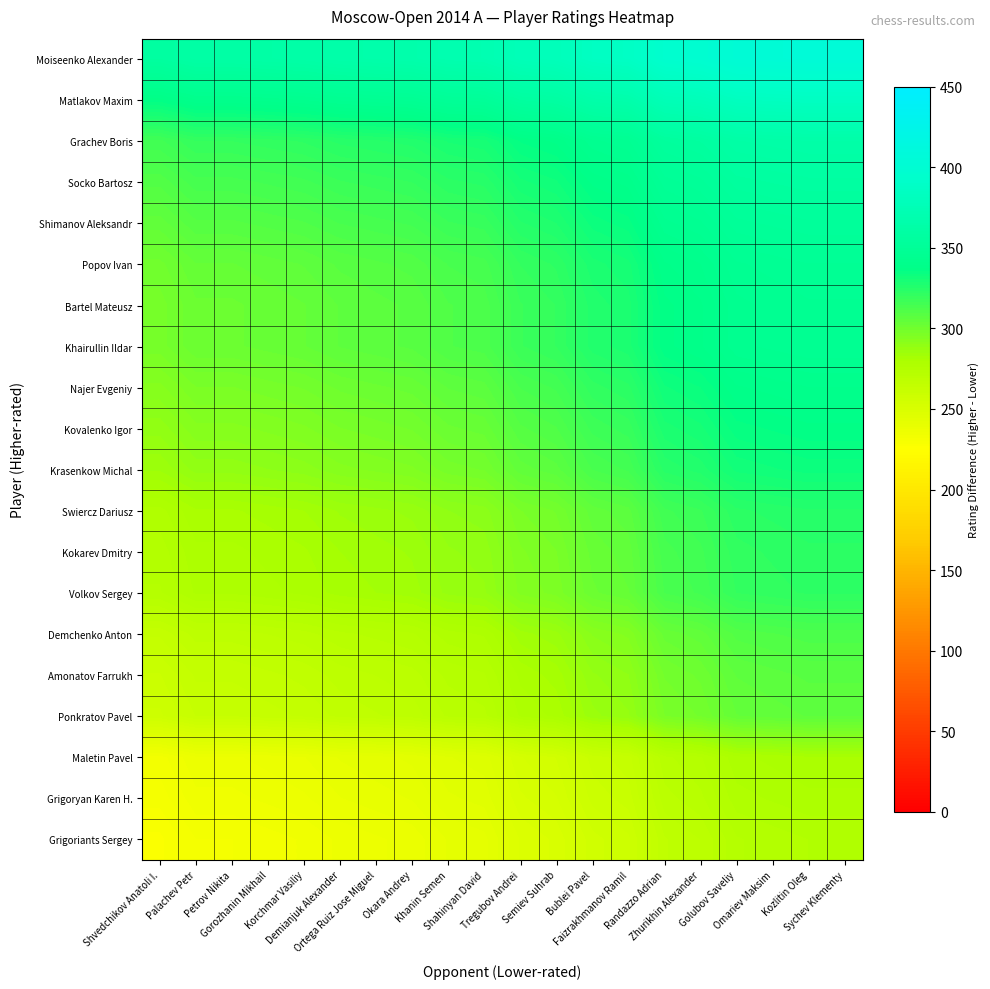

Reading left to right, list all the values displayed in this chart.

Moiseenko Alexander: Shvedchikov Anatoli I.=357	Palachev Petr=361	Petrov Nikita=361	Gorozhanin Mikhail=362	Korchmar Vasiliy=363	Demianjuk Alexander=365	Ortega Ruiz Jose Miguel=366	Okara Andrey=367	Khanin Semen=370	Shahinyan David=371	Tregubov Andrei=377	Semiev Suhrab=379	Bublei Pavel=385	Faizrakhmanov Ramil=387	Randazzo Adrian=396	Zhurikhin Alexander=398	Golubov Saveliy=403	Omariev Maksim=404	Kozlitin Oleg=405	Sychev Klementy=405
Matlakov Maxim: Shvedchikov Anatoli I.=337	Palachev Petr=341	Petrov Nikita=341	Gorozhanin Mikhail=342	Korchmar Vasiliy=343	Demianjuk Alexander=345	Ortega Ruiz Jose Miguel=346	Okara Andrey=347	Khanin Semen=350	Shahinyan David=351	Tregubov Andrei=357	Semiev Suhrab=359	Bublei Pavel=365	Faizrakhmanov Ramil=367	Randazzo Adrian=376	Zhurikhin Alexander=378	Golubov Saveliy=383	Omariev Maksim=384	Kozlitin Oleg=385	Sychev Klementy=385
Grachev Boris: Shvedchikov Anatoli I.=316	Palachev Petr=320	Petrov Nikita=320	Gorozhanin Mikhail=321	Korchmar Vasiliy=322	Demianjuk Alexander=324	Ortega Ruiz Jose Miguel=325	Okara Andrey=326	Khanin Semen=329	Shahinyan David=330	Tregubov Andrei=336	Semiev Suhrab=338	Bublei Pavel=344	Faizrakhmanov Ramil=346	Randazzo Adrian=355	Zhurikhin Alexander=357	Golubov Saveliy=362	Omariev Maksim=363	Kozlitin Oleg=364	Sychev Klementy=364
Socko Bartosz: Shvedchikov Anatoli I.=310	Palachev Petr=314	Petrov Nikita=314	Gorozhanin Mikhail=315	Korchmar Vasiliy=316	Demianjuk Alexander=318	Ortega Ruiz Jose Miguel=319	Okara Andrey=320	Khanin Semen=323	Shahinyan David=324	Tregubov Andrei=330	Semiev Suhrab=332	Bublei Pavel=338	Faizrakhmanov Ramil=340	Randazzo Adrian=349	Zhurikhin Alexander=351	Golubov Saveliy=356	Omariev Maksim=357	Kozlitin Oleg=358	Sychev Klementy=358
Shimanov Aleksandr: Shvedchikov Anatoli I.=305	Palachev Petr=309	Petrov Nikita=309	Gorozhanin Mikhail=310	Korchmar Vasiliy=311	Demianjuk Alexander=313	Ortega Ruiz Jose Miguel=314	Okara Andrey=315	Khanin Semen=318	Shahinyan David=319	Tregubov Andrei=325	Semiev Suhrab=327	Bublei Pavel=333	Faizrakhmanov Ramil=335	Randazzo Adrian=344	Zhurikhin Alexander=346	Golubov Saveliy=351	Omariev Maksim=352	Kozlitin Oleg=353	Sychev Klementy=353
Popov Ivan: Shvedchikov Anatoli I.=300	Palachev Petr=304	Petrov Nikita=304	Gorozhanin Mikhail=305	Korchmar Vasiliy=306	Demianjuk Alexander=308	Ortega Ruiz Jose Miguel=309	Okara Andrey=310	Khanin Semen=313	Shahinyan David=314	Tregubov Andrei=320	Semiev Suhrab=322	Bublei Pavel=328	Faizrakhmanov Ramil=330	Randazzo Adrian=339	Zhurikhin Alexander=341	Golubov Saveliy=346	Omariev Maksim=347	Kozlitin Oleg=348	Sychev Klementy=348
Bartel Mateusz: Shvedchikov Anatoli I.=298	Palachev Petr=302	Petrov Nikita=302	Gorozhanin Mikhail=303	Korchmar Vasiliy=304	Demianjuk Alexander=306	Ortega Ruiz Jose Miguel=307	Okara Andrey=308	Khanin Semen=311	Shahinyan David=312	Tregubov Andrei=318	Semiev Suhrab=320	Bublei Pavel=326	Faizrakhmanov Ramil=328	Randazzo Adrian=337	Zhurikhin Alexander=339	Golubov Saveliy=344	Omariev Maksim=345	Kozlitin Oleg=346	Sychev Klementy=346
Khairullin Ildar: Shvedchikov Anatoli I.=298	Palachev Petr=302	Petrov Nikita=302	Gorozhanin Mikhail=303	Korchmar Vasiliy=304	Demianjuk Alexander=306	Ortega Ruiz Jose Miguel=307	Okara Andrey=308	Khanin Semen=311	Shahinyan David=312	Tregubov Andrei=318	Semiev Suhrab=320	Bublei Pavel=326	Faizrakhmanov Ramil=328	Randazzo Adrian=337	Zhurikhin Alexander=339	Golubov Saveliy=344	Omariev Maksim=345	Kozlitin Oleg=346	Sychev Klementy=346
Najer Evgeniy: Shvedchikov Anatoli I.=293	Palachev Petr=297	Petrov Nikita=297	Gorozhanin Mikhail=298	Korchmar Vasiliy=299	Demianjuk Alexander=301	Ortega Ruiz Jose Miguel=302	Okara Andrey=303	Khanin Semen=306	Shahinyan David=307	Tregubov Andrei=313	Semiev Suhrab=315	Bublei Pavel=321	Faizrakhmanov Ramil=323	Randazzo Adrian=332	Zhurikhin Alexander=334	Golubov Saveliy=339	Omariev Maksim=340	Kozlitin Oleg=341	Sychev Klementy=341
Kovalenko Igor: Shvedchikov Anatoli I.=289	Palachev Petr=293	Petrov Nikita=293	Gorozhanin Mikhail=294	Korchmar Vasiliy=295	Demianjuk Alexander=297	Ortega Ruiz Jose Miguel=298	Okara Andrey=299	Khanin Semen=302	Shahinyan David=303	Tregubov Andrei=309	Semiev Suhrab=311	Bublei Pavel=317	Faizrakhmanov Ramil=319	Randazzo Adrian=328	Zhurikhin Alexander=330	Golubov Saveliy=335	Omariev Maksim=336	Kozlitin Oleg=337	Sychev Klementy=337
Krasenkow Michal: Shvedchikov Anatoli I.=285	Palachev Petr=289	Petrov Nikita=289	Gorozhanin Mikhail=290	Korchmar Vasiliy=291	Demianjuk Alexander=293	Ortega Ruiz Jose Miguel=294	Okara Andrey=295	Khanin Semen=298	Shahinyan David=299	Tregubov Andrei=305	Semiev Suhrab=307	Bublei Pavel=313	Faizrakhmanov Ramil=315	Randazzo Adrian=324	Zhurikhin Alexander=326	Golubov Saveliy=331	Omariev Maksim=332	Kozlitin Oleg=333	Sychev Klementy=333
Swiercz Dariusz: Shvedchikov Anatoli I.=277	Palachev Petr=281	Petrov Nikita=281	Gorozhanin Mikhail=282	Korchmar Vasiliy=283	Demianjuk Alexander=285	Ortega Ruiz Jose Miguel=286	Okara Andrey=287	Khanin Semen=290	Shahinyan David=291	Tregubov Andrei=297	Semiev Suhrab=299	Bublei Pavel=305	Faizrakhmanov Ramil=307	Randazzo Adrian=316	Zhurikhin Alexander=318	Golubov Saveliy=323	Omariev Maksim=324	Kozlitin Oleg=325	Sychev Klementy=325
Kokarev Dmitry: Shvedchikov Anatoli I.=275	Palachev Petr=279	Petrov Nikita=279	Gorozhanin Mikhail=280	Korchmar Vasiliy=281	Demianjuk Alexander=283	Ortega Ruiz Jose Miguel=284	Okara Andrey=285	Khanin Semen=288	Shahinyan David=289	Tregubov Andrei=295	Semiev Suhrab=297	Bublei Pavel=303	Faizrakhmanov Ramil=305	Randazzo Adrian=314	Zhurikhin Alexander=316	Golubov Saveliy=321	Omariev Maksim=322	Kozlitin Oleg=323	Sychev Klementy=323
Volkov Sergey: Shvedchikov Anatoli I.=274	Palachev Petr=278	Petrov Nikita=278	Gorozhanin Mikhail=279	Korchmar Vasiliy=280	Demianjuk Alexander=282	Ortega Ruiz Jose Miguel=283	Okara Andrey=284	Khanin Semen=287	Shahinyan David=288	Tregubov Andrei=294	Semiev Suhrab=296	Bublei Pavel=302	Faizrakhmanov Ramil=304	Randazzo Adrian=313	Zhurikhin Alexander=315	Golubov Saveliy=320	Omariev Maksim=321	Kozlitin Oleg=322	Sychev Klementy=322
Demchenko Anton: Shvedchikov Anatoli I.=264	Palachev Petr=268	Petrov Nikita=268	Gorozhanin Mikhail=269	Korchmar Vasiliy=270	Demianjuk Alexander=272	Ortega Ruiz Jose Miguel=273	Okara Andrey=274	Khanin Semen=277	Shahinyan David=278	Tregubov Andrei=284	Semiev Suhrab=286	Bublei Pavel=292	Faizrakhmanov Ramil=294	Randazzo Adrian=303	Zhurikhin Alexander=305	Golubov Saveliy=310	Omariev Maksim=311	Kozlitin Oleg=312	Sychev Klementy=312
Amonatov Farrukh: Shvedchikov Anatoli I.=260	Palachev Petr=264	Petrov Nikita=264	Gorozhanin Mikhail=265	Korchmar Vasiliy=266	Demianjuk Alexander=268	Ortega Ruiz Jose Miguel=269	Okara Andrey=270	Khanin Semen=273	Shahinyan David=274	Tregubov Andrei=280	Semiev Suhrab=282	Bublei Pavel=288	Faizrakhmanov Ramil=290	Randazzo Adrian=299	Zhurikhin Alexander=301	Golubov Saveliy=306	Omariev Maksim=307	Kozlitin Oleg=308	Sychev Klementy=308
Ponkratov Pavel: Shvedchikov Anatoli I.=258	Palachev Petr=262	Petrov Nikita=262	Gorozhanin Mikhail=263	Korchmar Vasiliy=264	Demianjuk Alexander=266	Ortega Ruiz Jose Miguel=267	Okara Andrey=268	Khanin Semen=271	Shahinyan David=272	Tregubov Andrei=278	Semiev Suhrab=280	Bublei Pavel=286	Faizrakhmanov Ramil=288	Randazzo Adrian=297	Zhurikhin Alexander=299	Golubov Saveliy=304	Omariev Maksim=305	Kozlitin Oleg=306	Sychev Klementy=306
Maletin Pavel: Shvedchikov Anatoli I.=233	Palachev Petr=237	Petrov Nikita=237	Gorozhanin Mikhail=238	Korchmar Vasiliy=239	Demianjuk Alexander=241	Ortega Ruiz Jose Miguel=242	Okara Andrey=243	Khanin Semen=246	Shahinyan David=247	Tregubov Andrei=253	Semiev Suhrab=255	Bublei Pavel=261	Faizrakhmanov Ramil=263	Randazzo Adrian=272	Zhurikhin Alexander=274	Golubov Saveliy=279	Omariev Maksim=280	Kozlitin Oleg=281	Sychev Klementy=281
Grigoryan Karen H.: Shvedchikov Anatoli I.=231	Palachev Petr=235	Petrov Nikita=235	Gorozhanin Mikhail=236	Korchmar Vasiliy=237	Demianjuk Alexander=239	Ortega Ruiz Jose Miguel=240	Okara Andrey=241	Khanin Semen=244	Shahinyan David=245	Tregubov Andrei=251	Semiev Suhrab=253	Bublei Pavel=259	Faizrakhmanov Ramil=261	Randazzo Adrian=270	Zhurikhin Alexander=272	Golubov Saveliy=277	Omariev Maksim=278	Kozlitin Oleg=279	Sychev Klementy=279
Grigoriants Sergey: Shvedchikov Anatoli I.=228	Palachev Petr=232	Petrov Nikita=232	Gorozhanin Mikhail=233	Korchmar Vasiliy=234	Demianjuk Alexander=236	Ortega Ruiz Jose Miguel=237	Okara Andrey=238	Khanin Semen=241	Shahinyan David=242	Tregubov Andrei=248	Semiev Suhrab=250	Bublei Pavel=256	Faizrakhmanov Ramil=258	Randazzo Adrian=267	Zhurikhin Alexander=269	Golubov Saveliy=274	Omariev Maksim=275	Kozlitin Oleg=276	Sychev Klementy=276